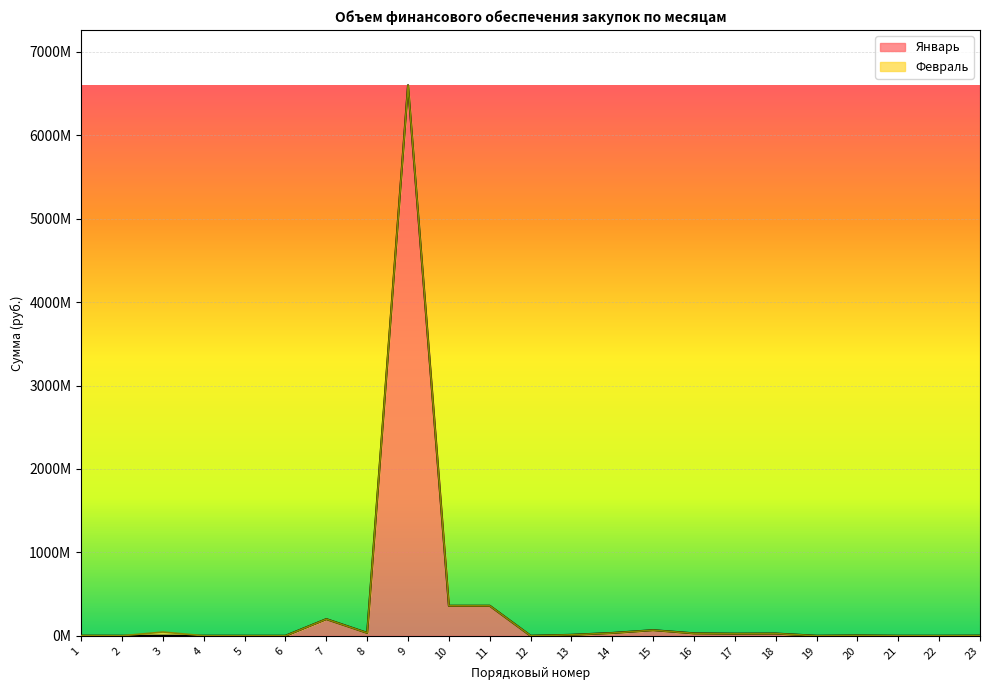

Which category has the highest value across all series?

9